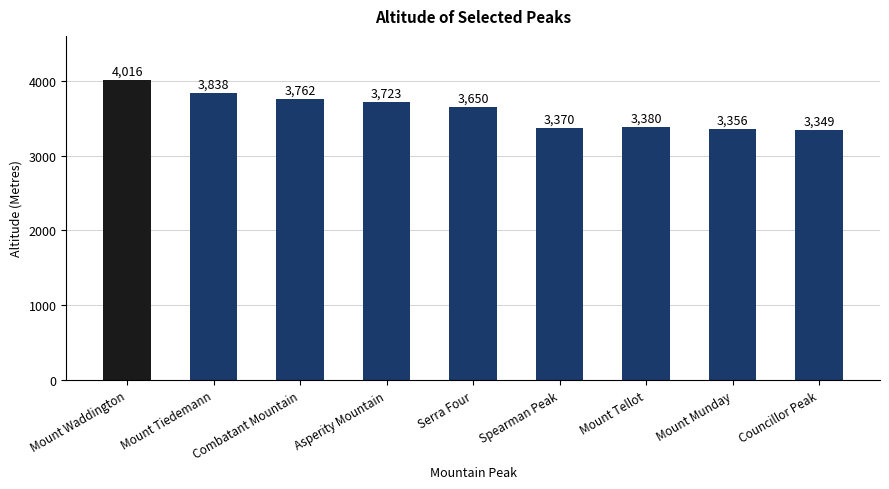

Where does the data first go above 3650?

Mount Waddington